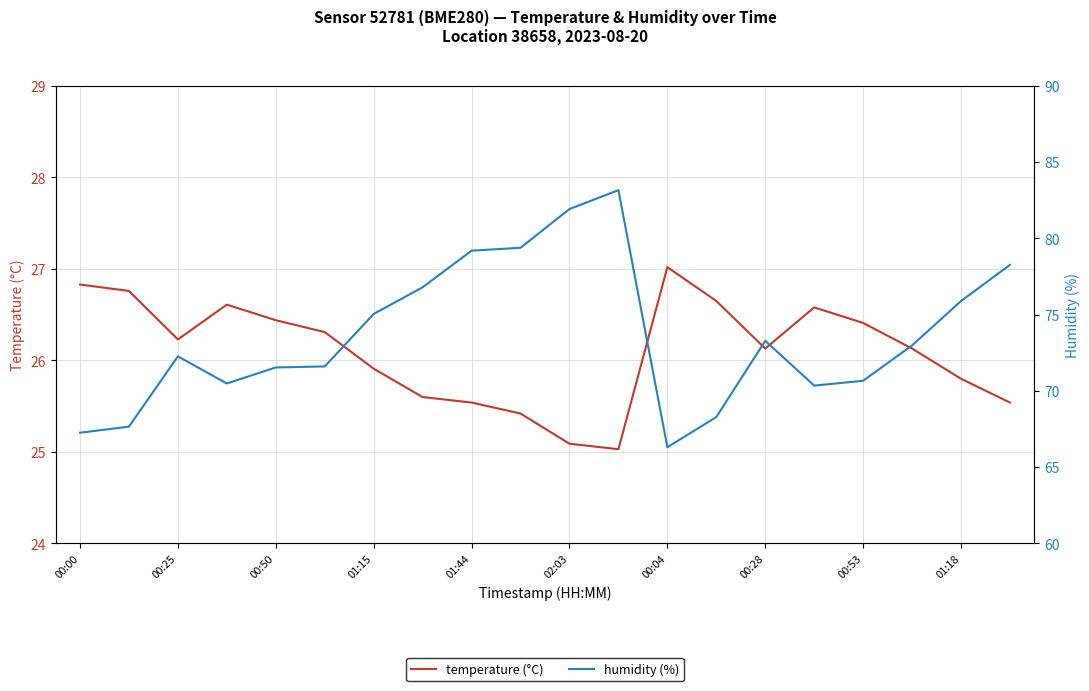

How many values in the humidity series are below 72?

9